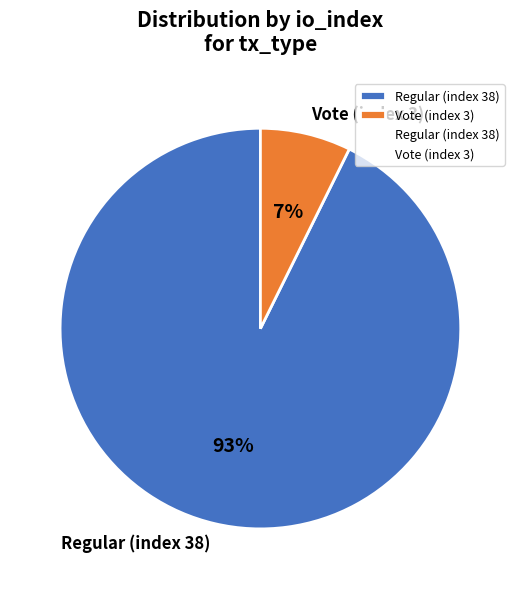

To the nearest percent, what portion does Vote (index 3) represent?

7%